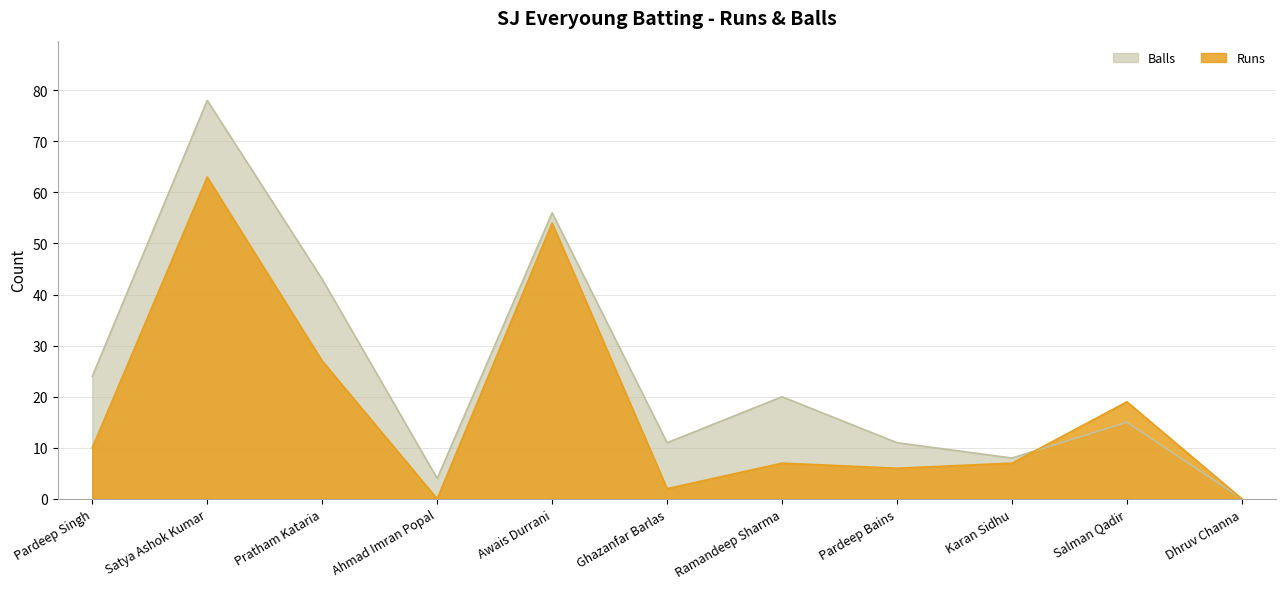

The Runs series shows 2 at Ghazanfar Barlas. True or false?

True